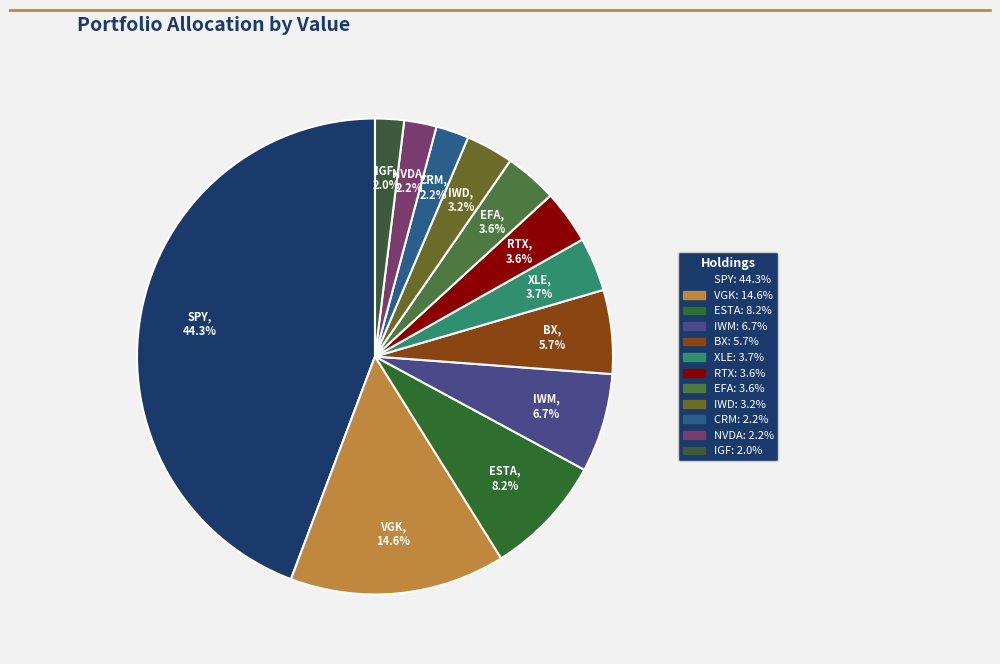

How many slices are in this pie chart?

12